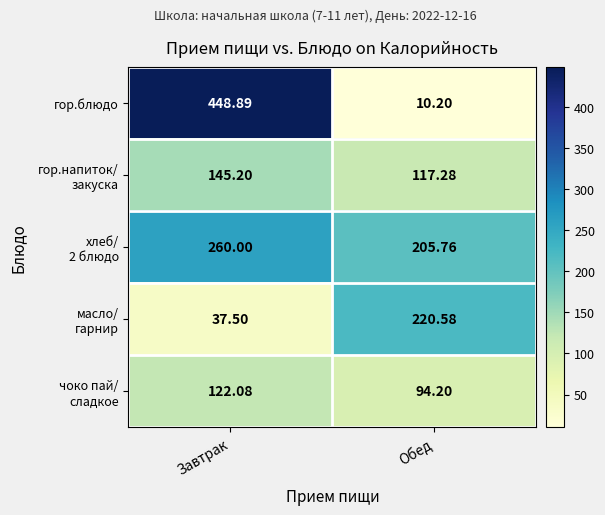

Which series has the widest spread of values?

гор.блюдо